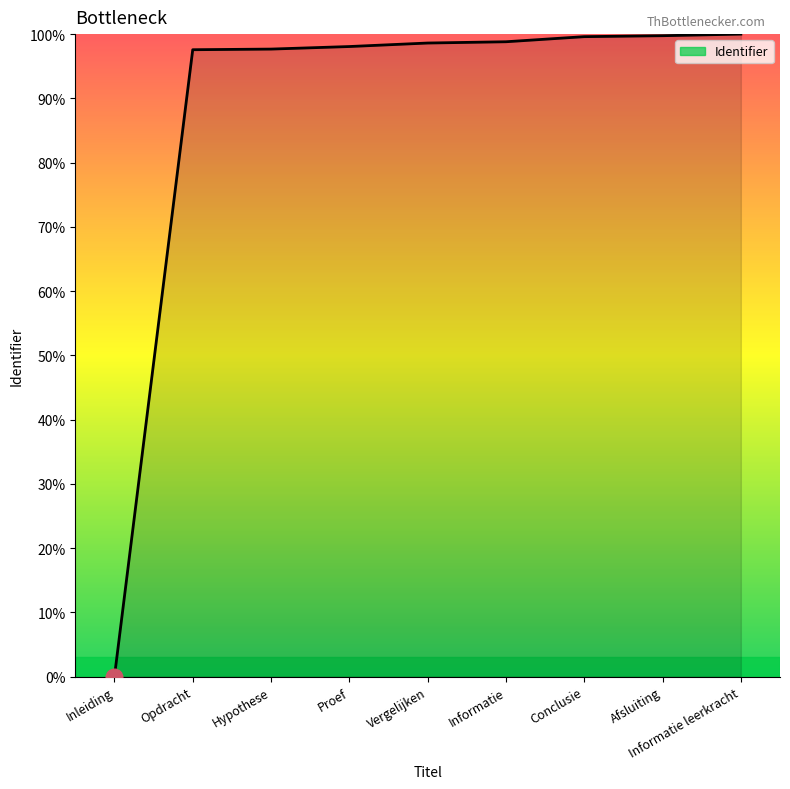

Approximately how many times larger is the value at Afsluiting compared to Informatie leerkracht?

1.0